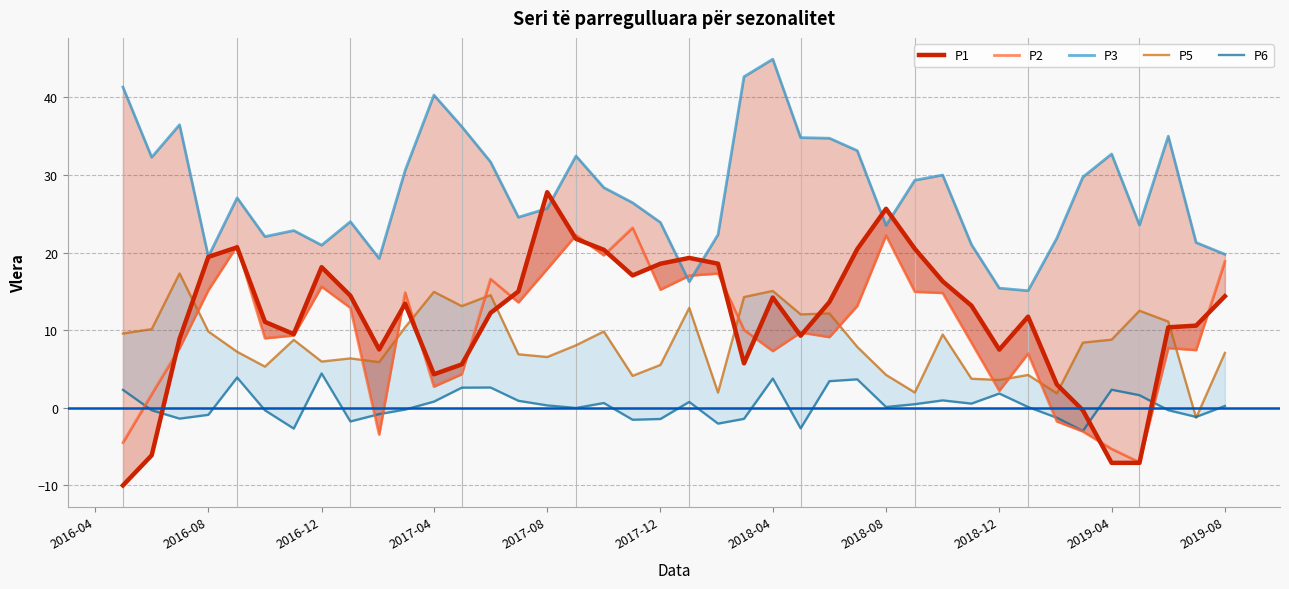

Rank the series by their maximum value, from lowest to highest.

P6, P5, P2, P1, P3